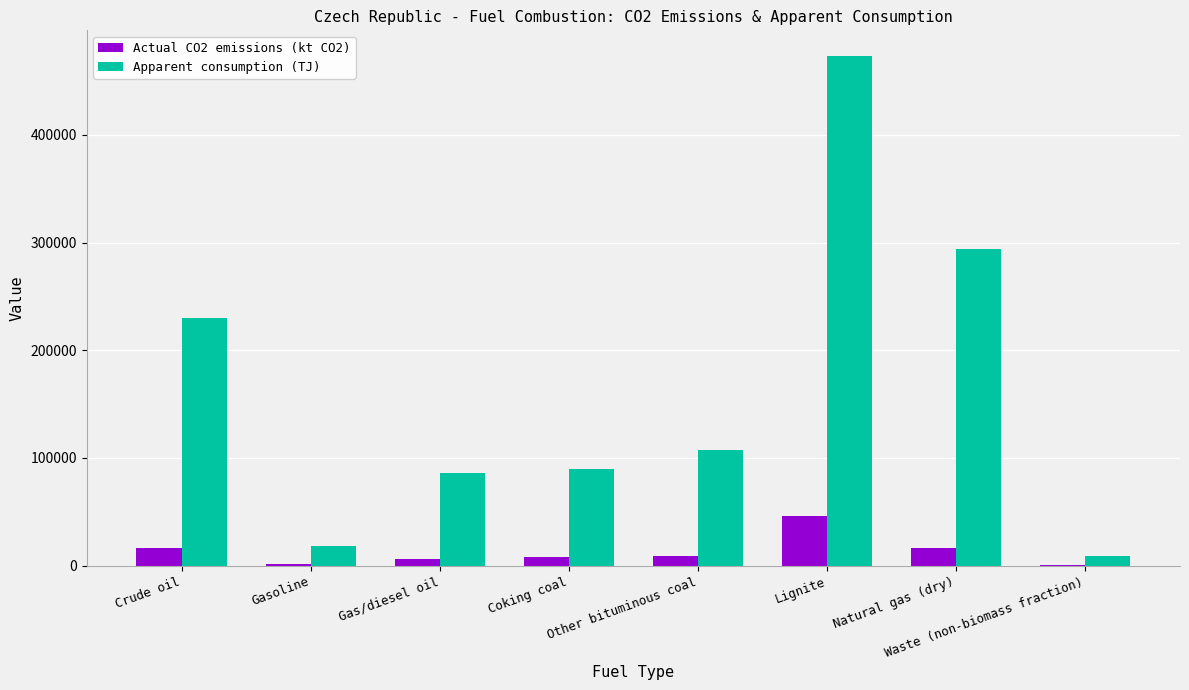

How many distinct data groups are displayed?

2